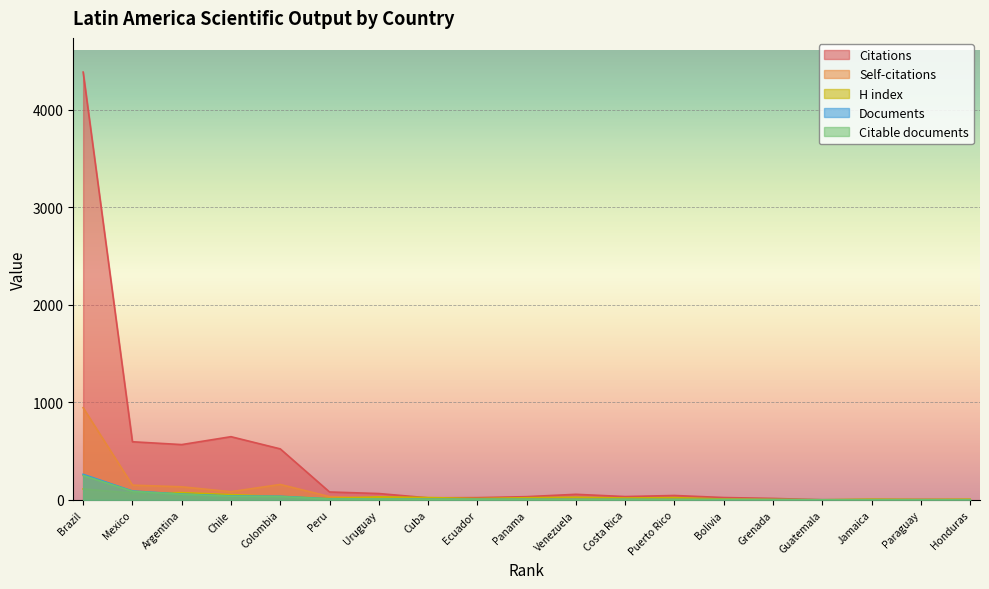

True or false: H index has a value of 37 at Panama.

False